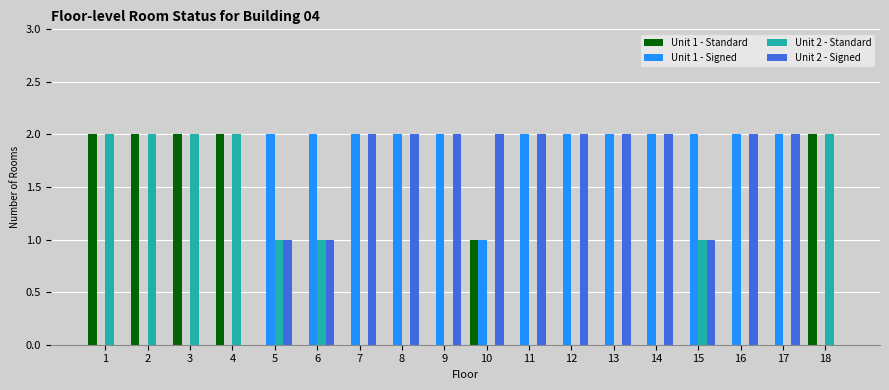

What is the total value across all series at 16?

4